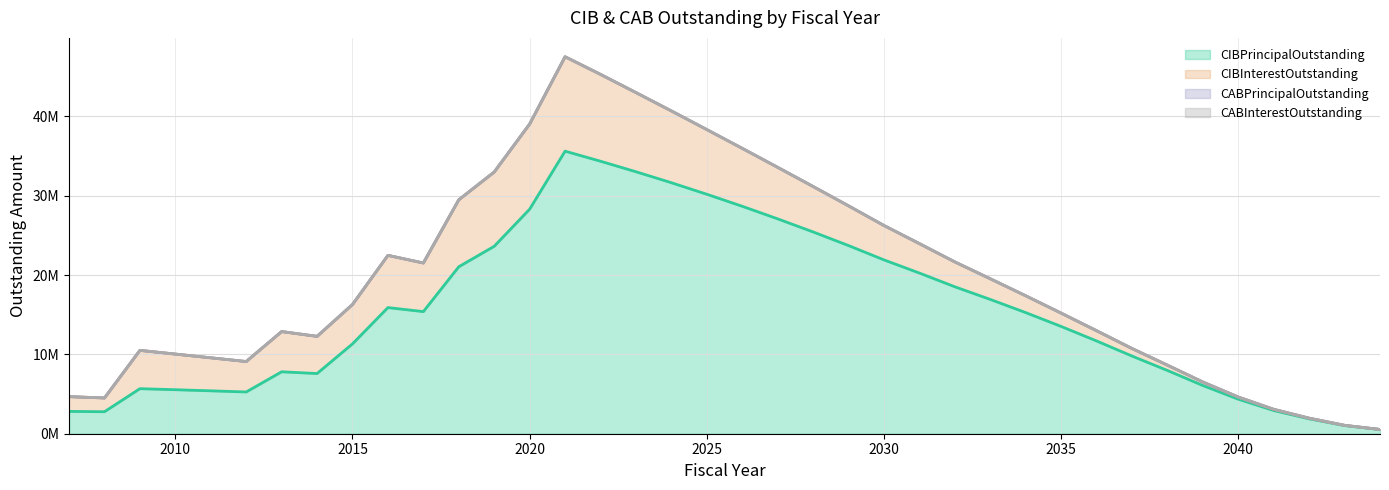

True or false: CABInterestOutstanding has more than 0 interior local peaks.

False